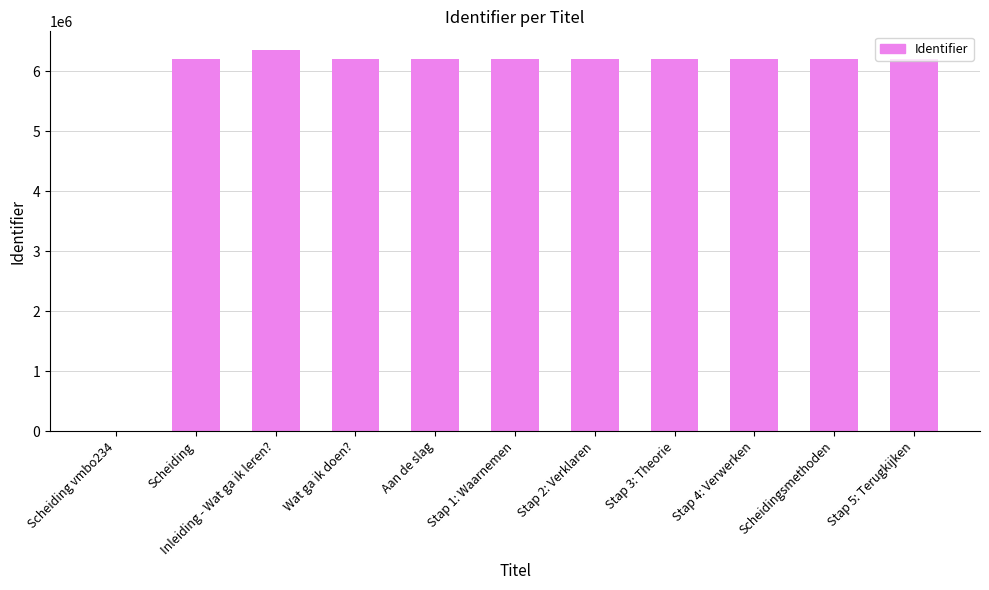

What is the sum of all values?

62234115